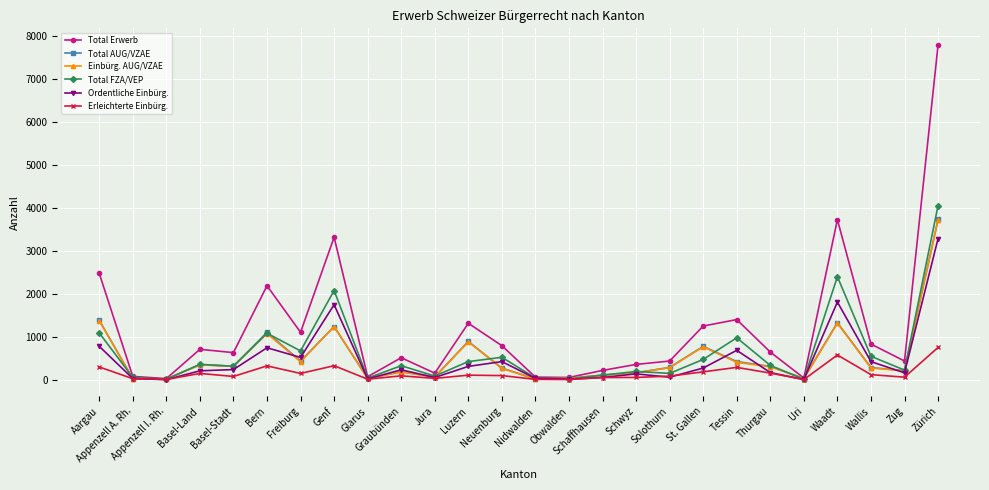

What is the total value across all series at Nidwalden?

185